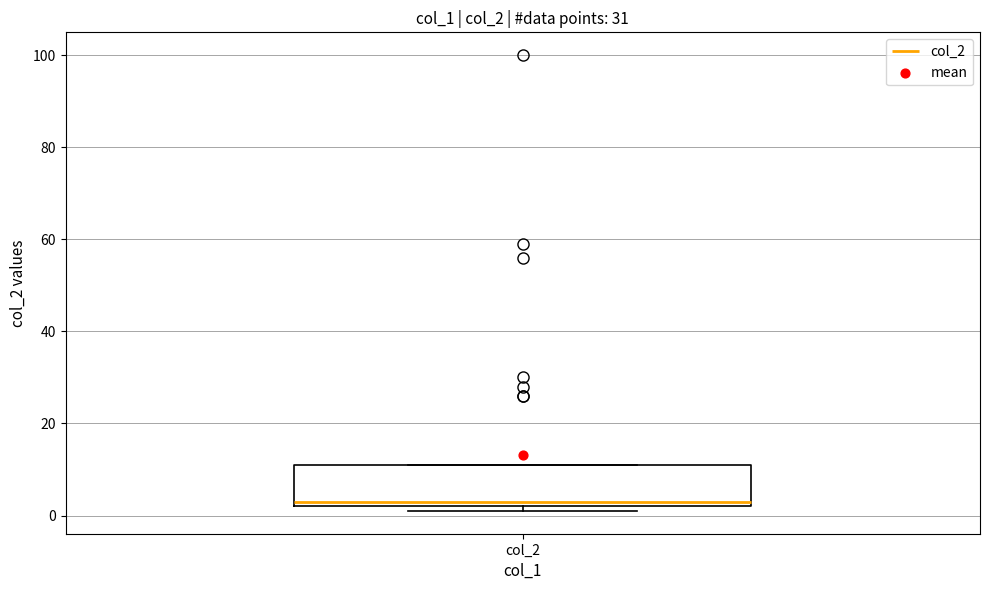

Read this box plot against the y-axis: the position of the median line, the range covered by the box, and the ends of both whiskers. The values are not printed on the chart, so give them approximately, as read against the axis.

median 4, box 2 to 12, whiskers 2 (just below the box's lower edge) to 12